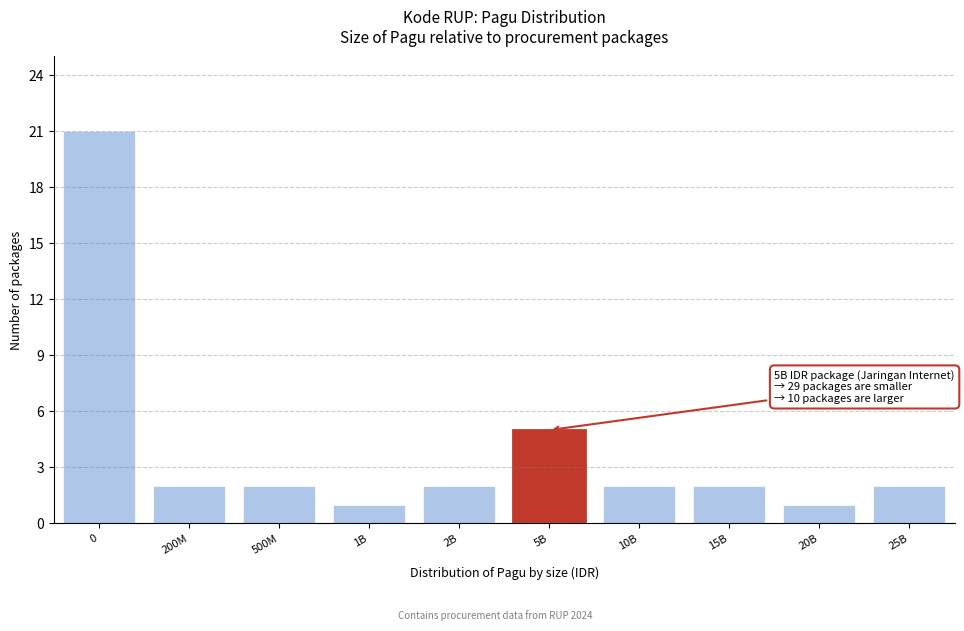

Reading right to left, transcribe all the data shown in this chart.

25B=2	20B=1	15B=2	10B=2	5B=5	2B=2	1B=1	500M=2	200M=2	0=21